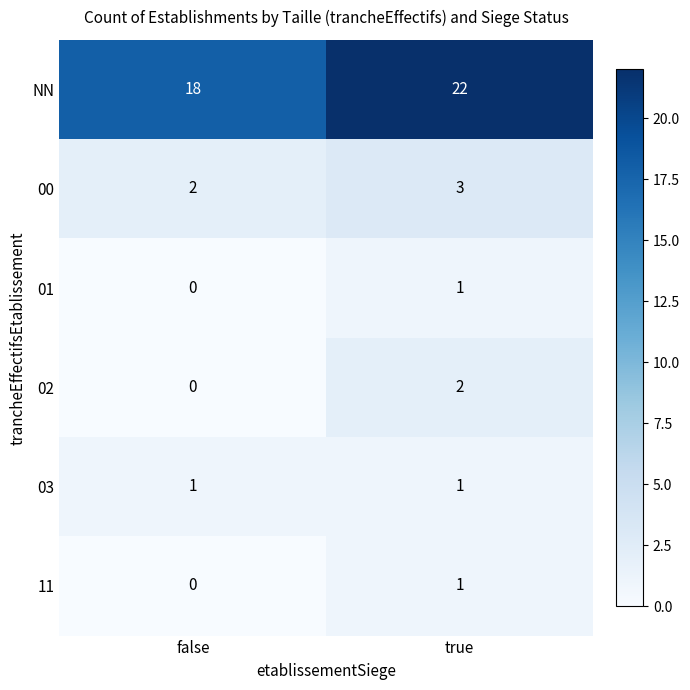

What is the sum of the 00 values at false and true?

5